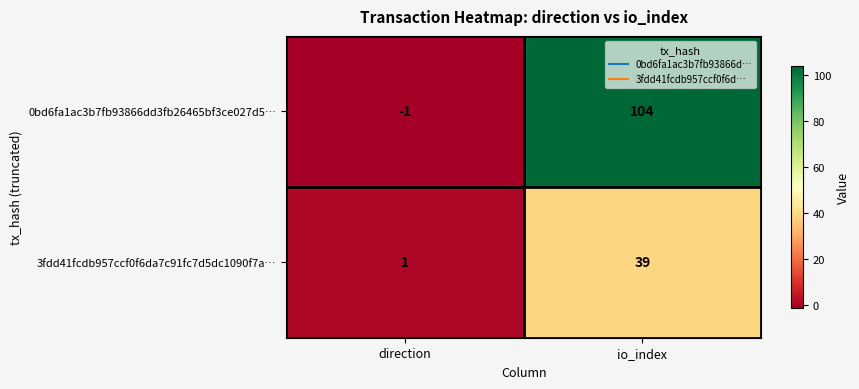

Where is 0bd6fa1ac3b7fb93866dd3fb26465bf3ce027d5… nearest to the value 51?

direction